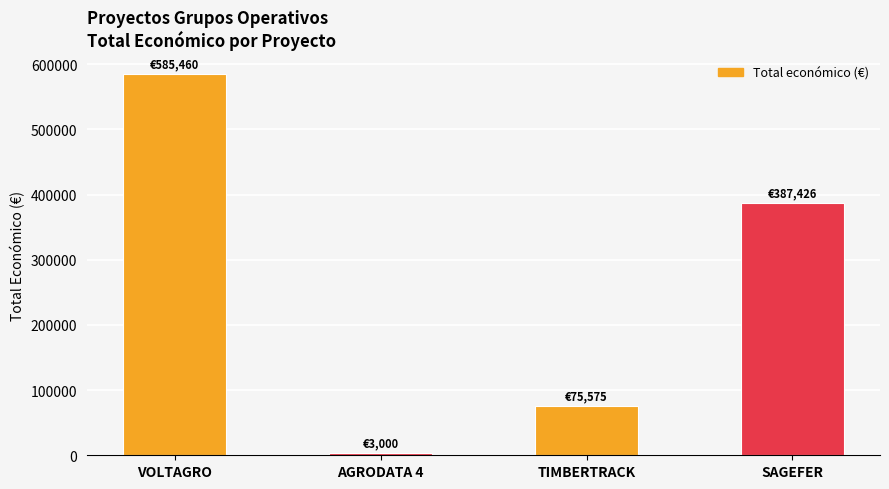

What is the label of the 1st bar from the right?

SAGEFER